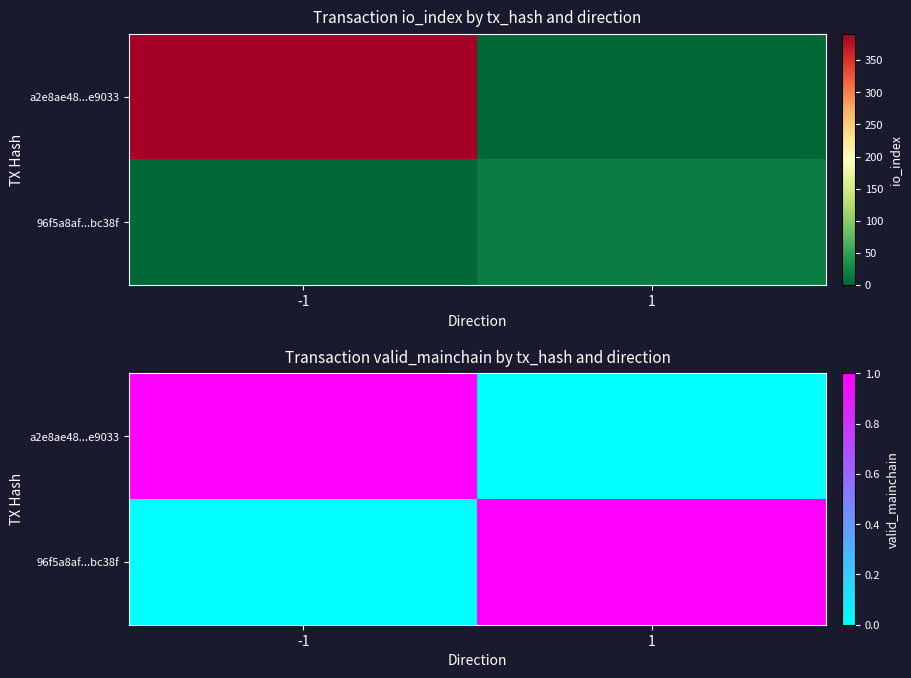

Which label corresponds to the smallest value in the chart?

1